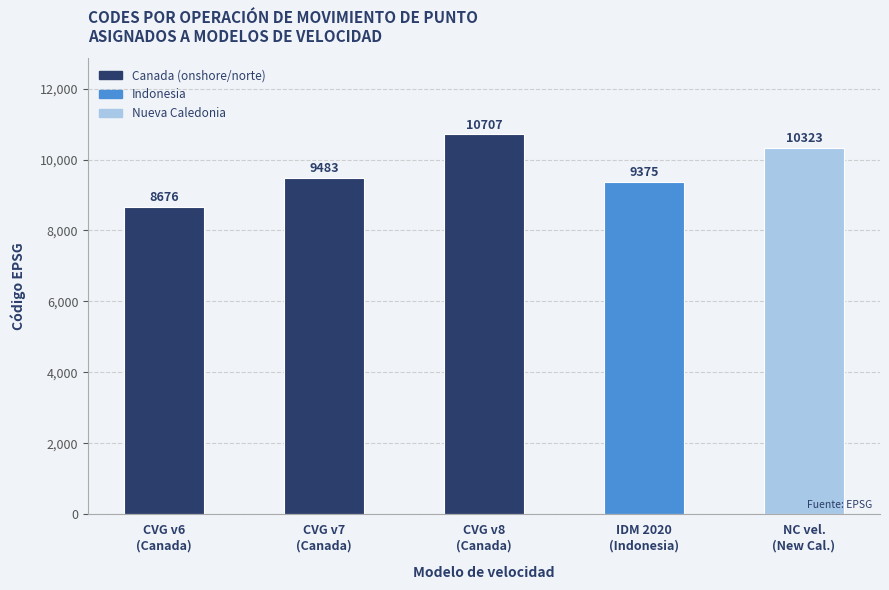

At which category does the chart reach its peak across all series?

Canada velocity grid v8